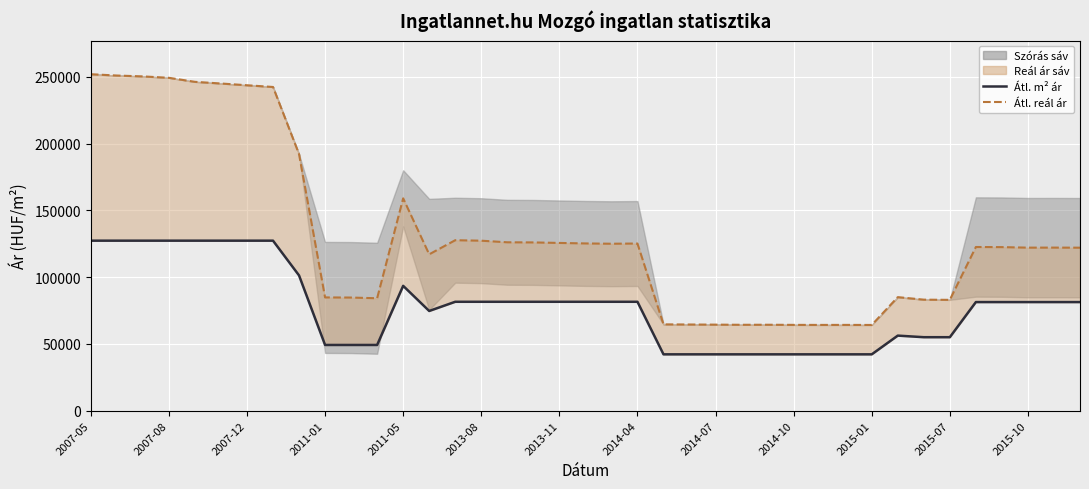

At which category does Átlagos négyzetméter ár reach its first local valley?

13